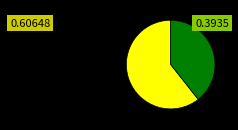

Is there any slice that represents more than half of the pie?

Yes